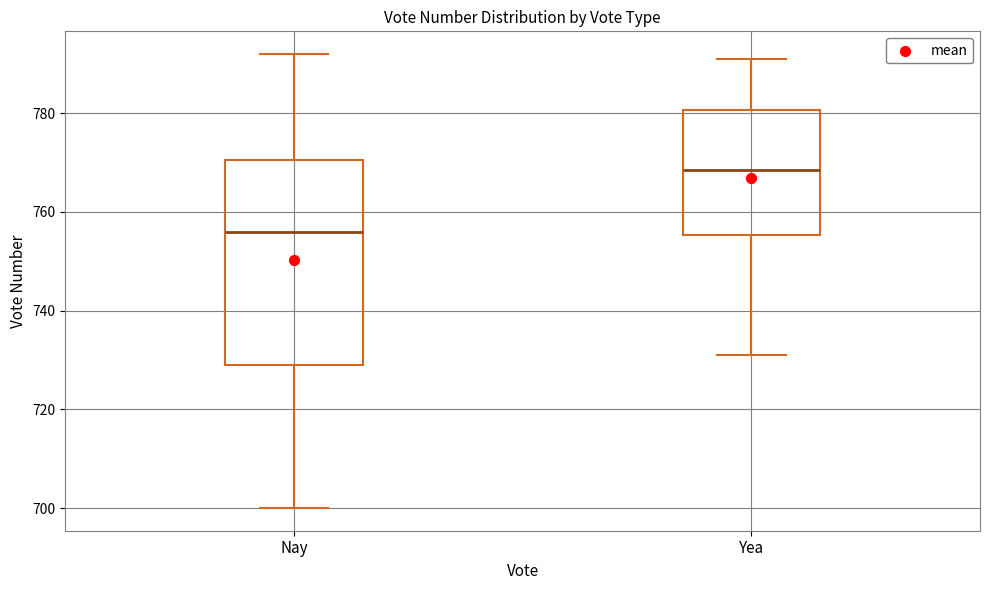

Which box is the tallest, from its lower edge to its upper edge?

Nay